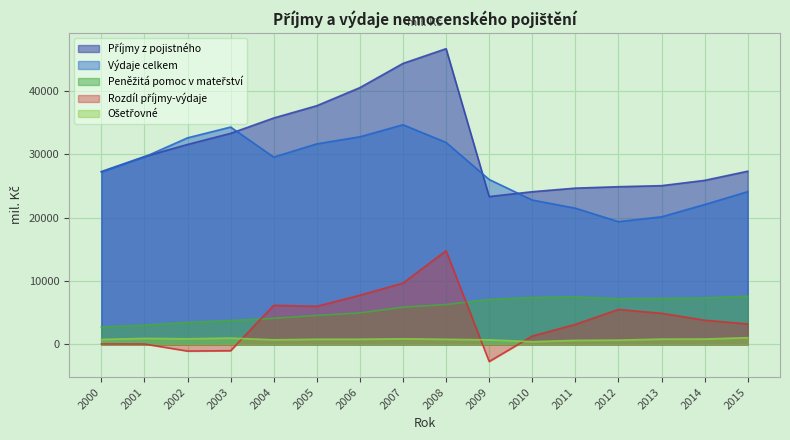

Reading left to right, list all the values displayed in this chart.

Příjmy z pojistného: 27285.0	29653.0	31563.0	33316.0	35738.0	37679.0	40534.8	44354.2	46677.0	23338.0	24103.0	24669.0	24894.3	25059.3	25894.3	27342.0
Výdaje celkem: 27205.0	29585.0	32609.0	34307.0	29563.0	31660.0	32773.0	34671.0	31882.0	26033.0	22789.0	21505.0	19377.0	20143.4	22077.2	24110.0
Peněžitá pomoc v mateřství: 2759.0	3047.0	3487.0	3774.0	4123.0	4579.0	4981.5	5893.0	6297.0	7084.0	7410.0	7506.0	7224.0	7258.0	7334.0	7611.0
Rozdíl příjmy-výdaje: 80.0	68.0	-1046.0	-991.0	6175.0	6019.0	7761.8	9683.2	14795.0	-2695.0	1314.0	3163.0	5517.2	4915.9	3818.3	3232.0
Ošetřovné: 785.0	957.0	893.0	1004.0	730.0	819.0	825.0	893.0	811.0	729.0	432.0	640.0	682.0	843.0	854.0	1062.0